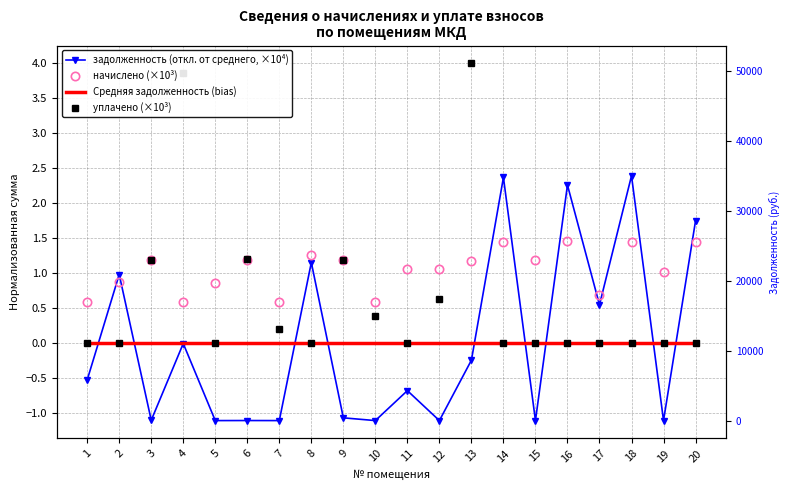

Between 11 and 7, which is larger?

11